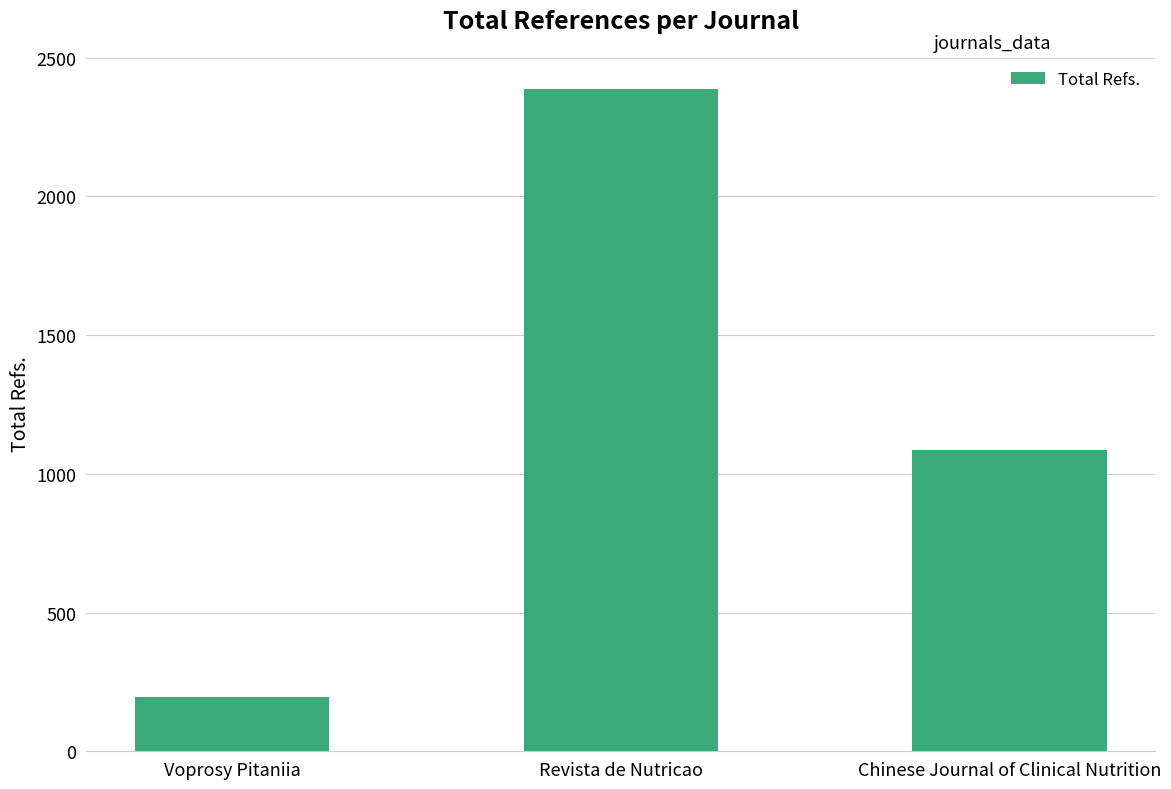

What position from the left is Revista de Nutricao?

2